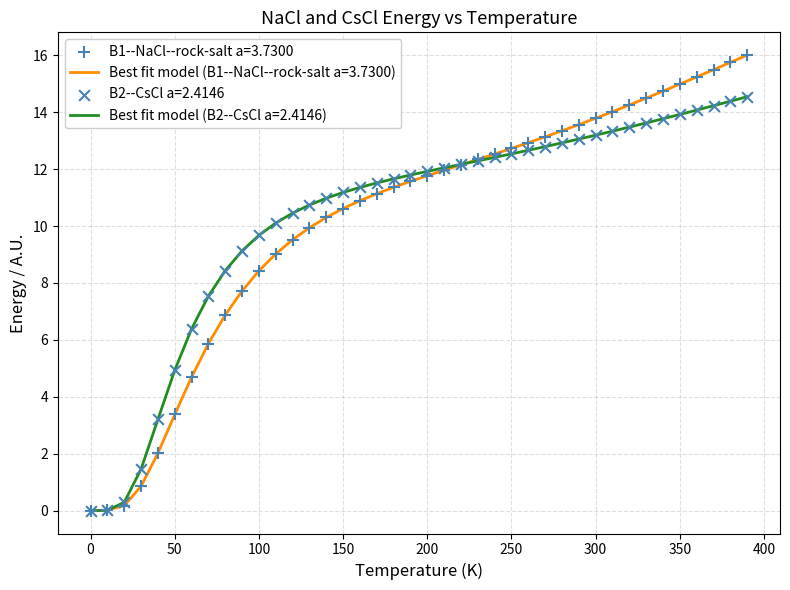

List the series in order of their peak value, lowest first.

Best fit model (B2--CsCl a=2.4146), Best fit model (B1--NaCl--rock-salt a=3.7300)